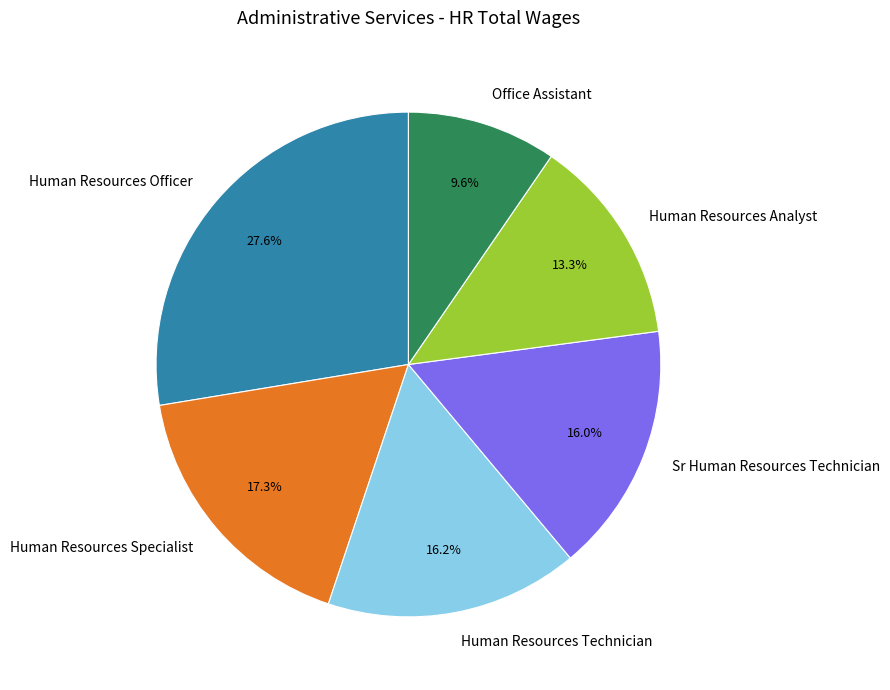

Which slice is the smallest?

Office Assistant